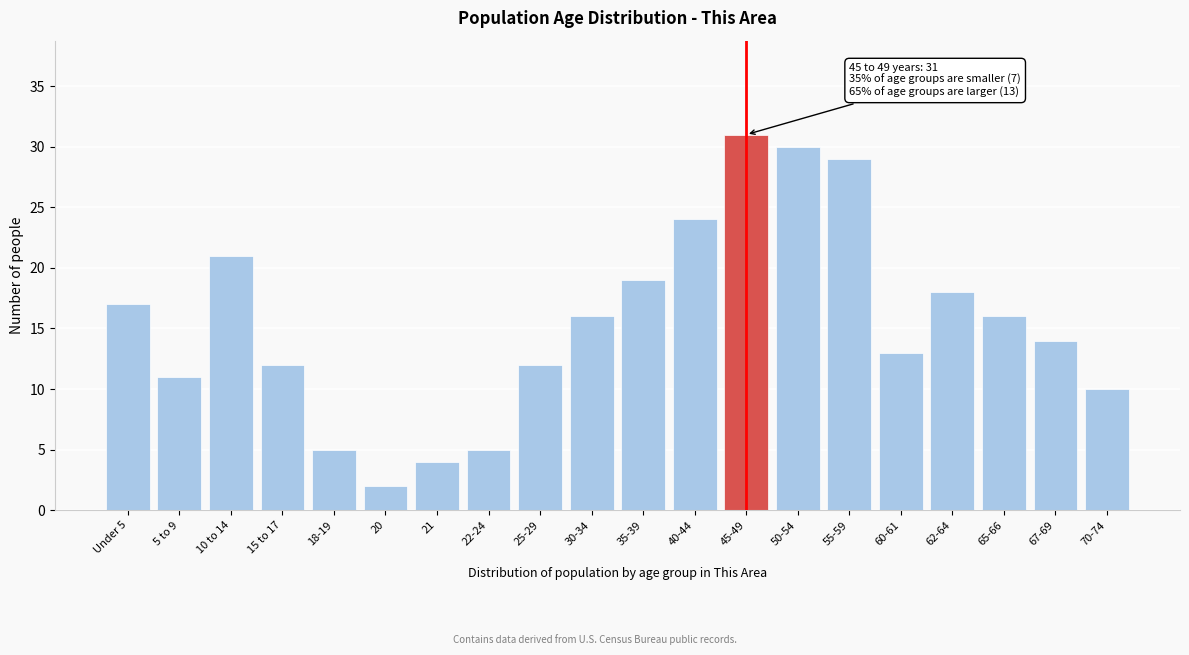

Reading left to right, what are all the values shown in this chart?

17	11	21	12	5	2	4	5	12	16	19	24	31	30	29	13	18	16	14	10